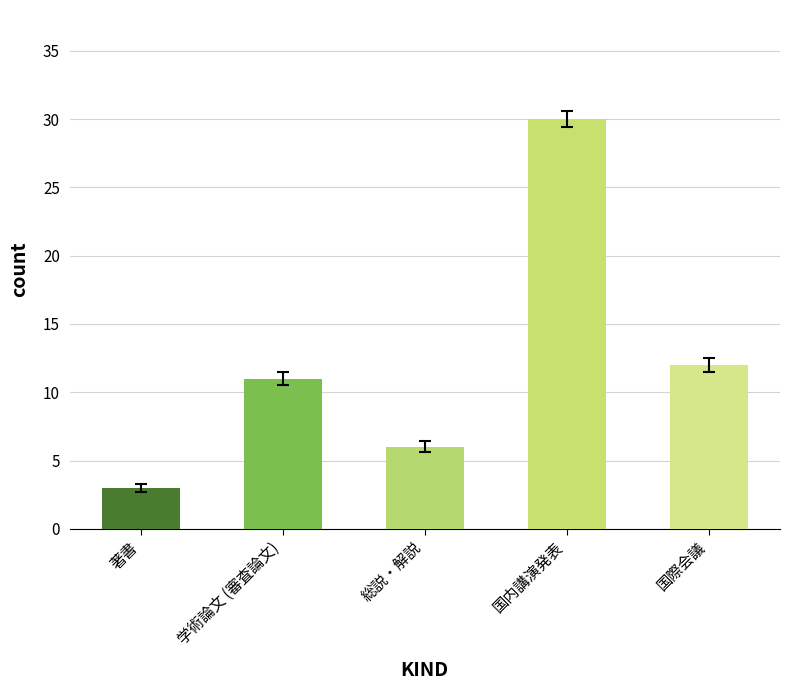

What position from the left is 学術論文 (審査論文)?

2